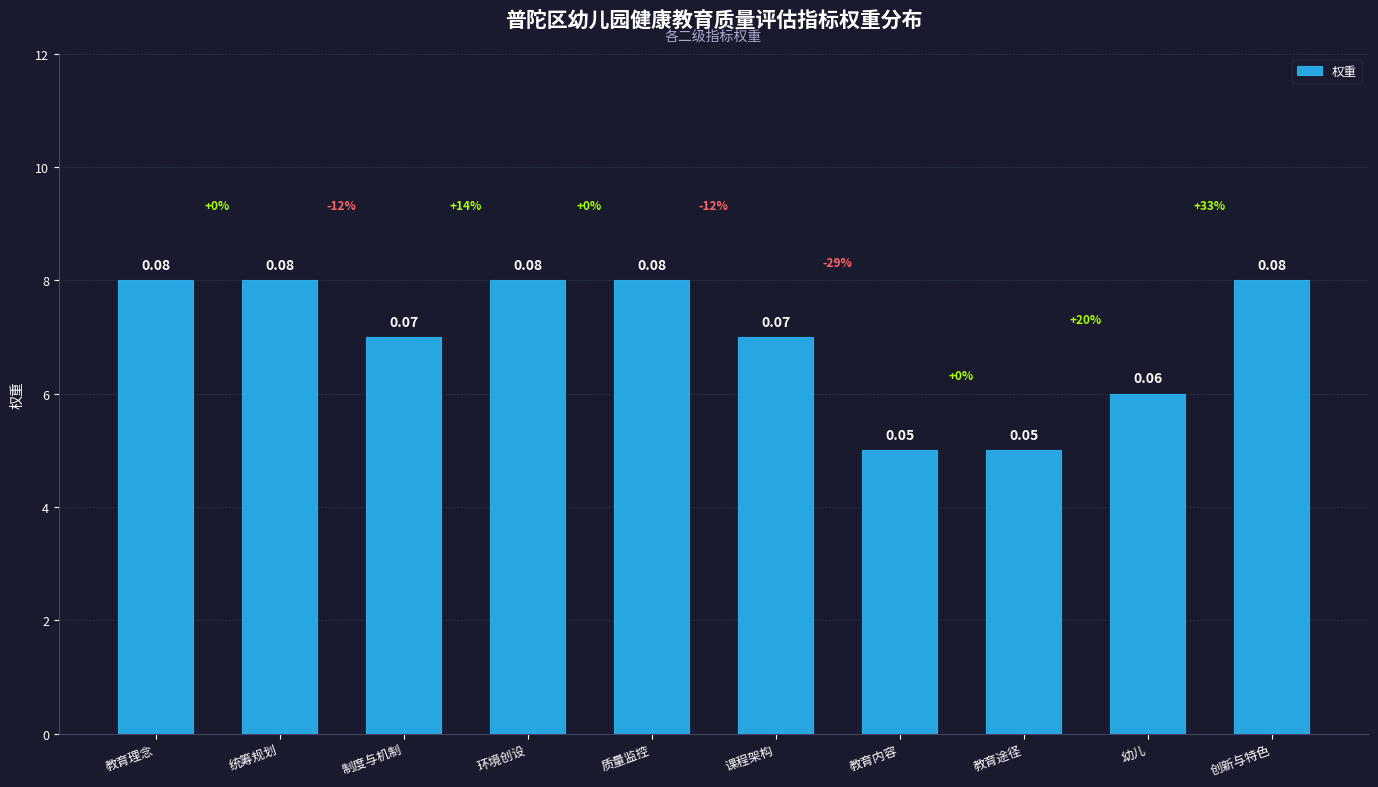

How many bars are there in total?

10